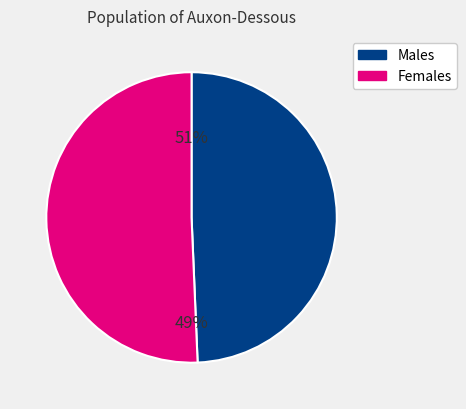

Between 4 and 8, which is larger?

8